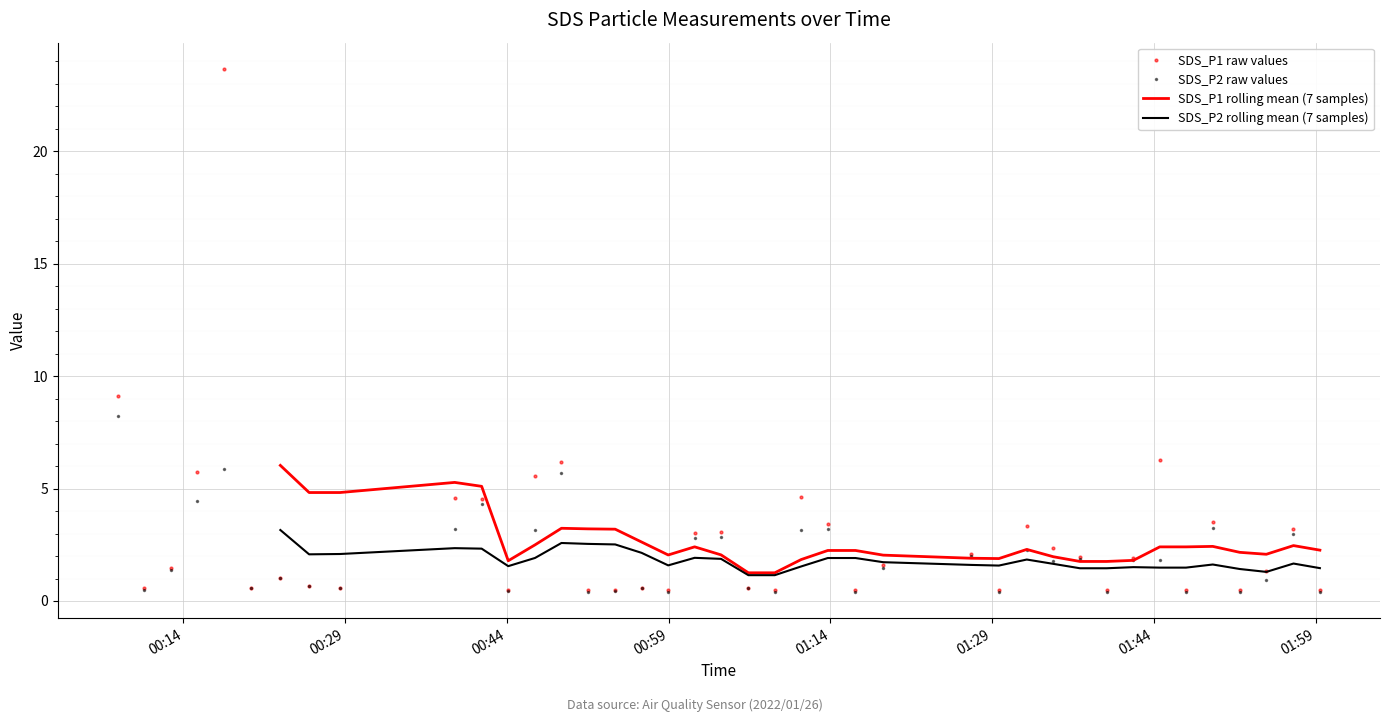

What is the value of the SDS_P1 raw values point at the 33rd from the left?

1.9